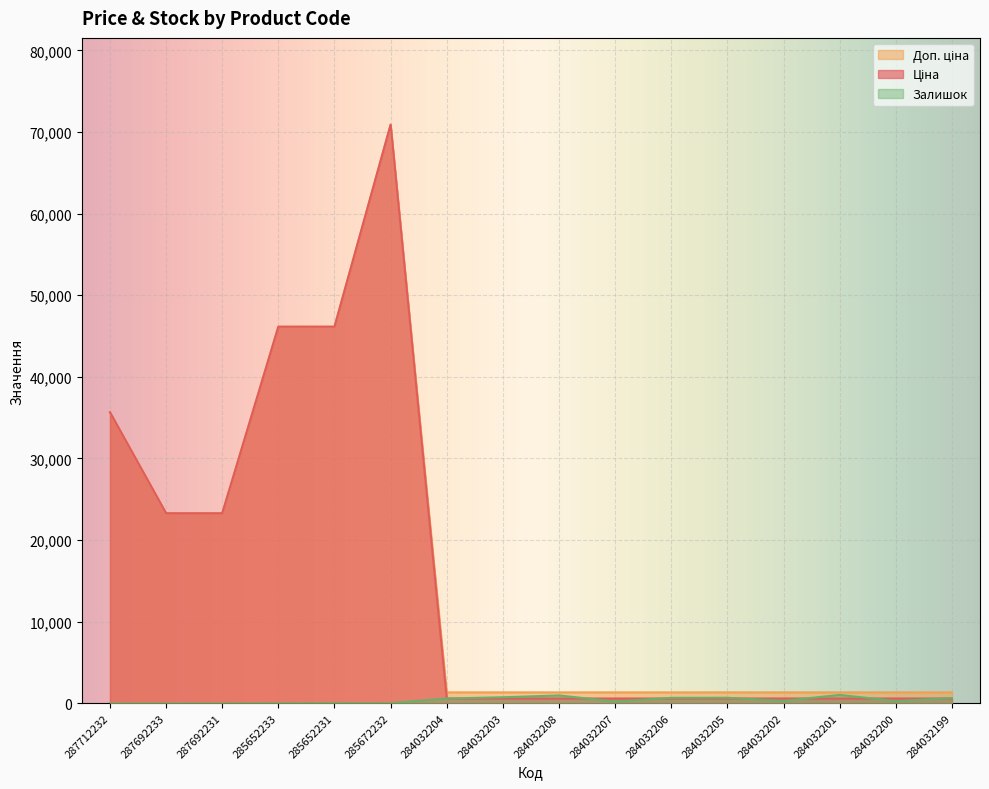

Which series changed the most between 285652231 and 284032203?

Ціна